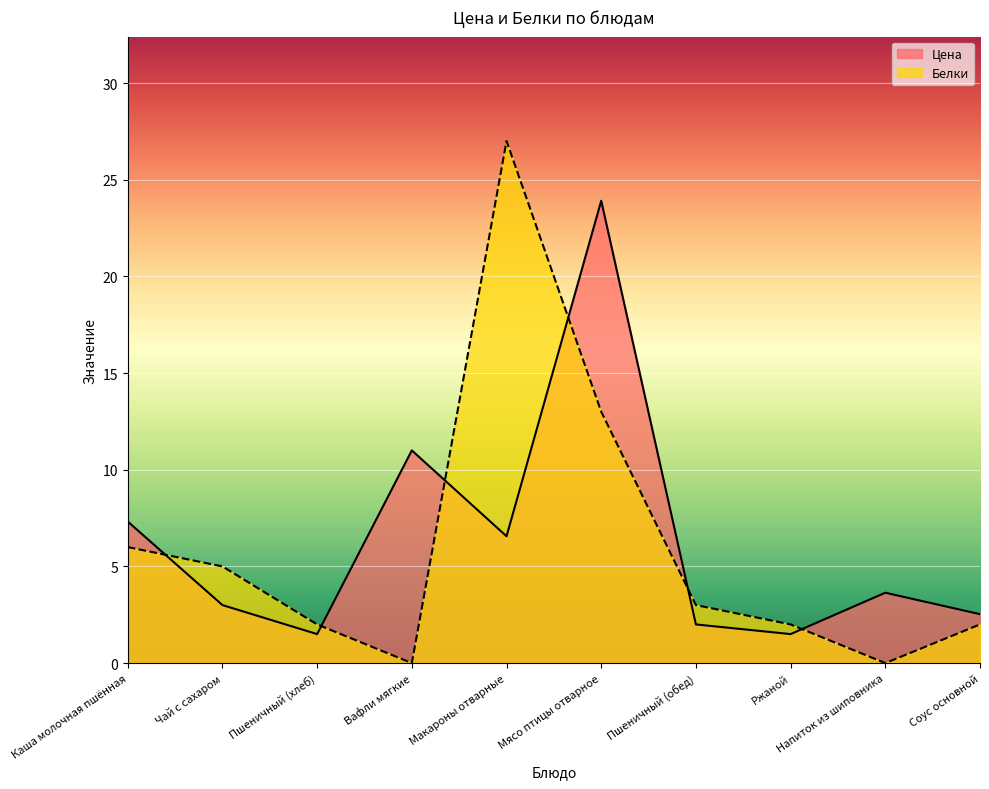

What is the label of the 3rd point from the right?

Ржаной